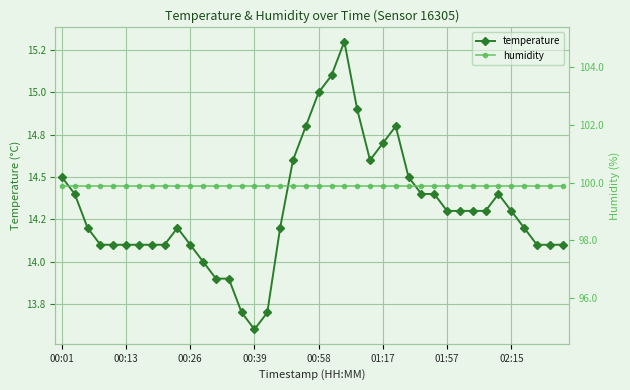

What is the value of the humidity point at the 31st from the left?

99.9